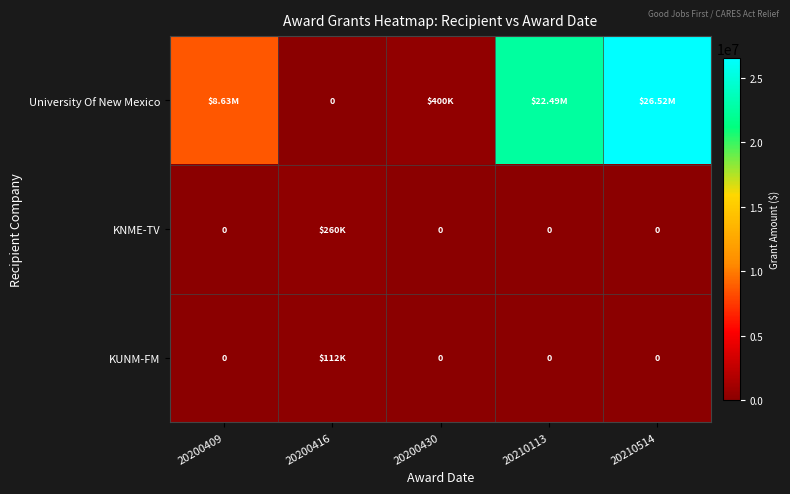

List the series in order of their peak value, highest first.

University Of New Mexico, KNME-TV, KUNM-FM